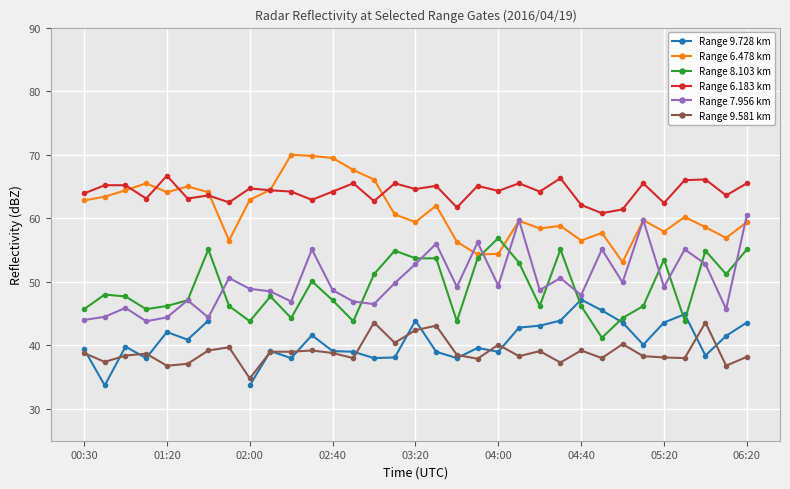

True or false: Range 7.956 km has more than 1 points higher than both neighbors.

True